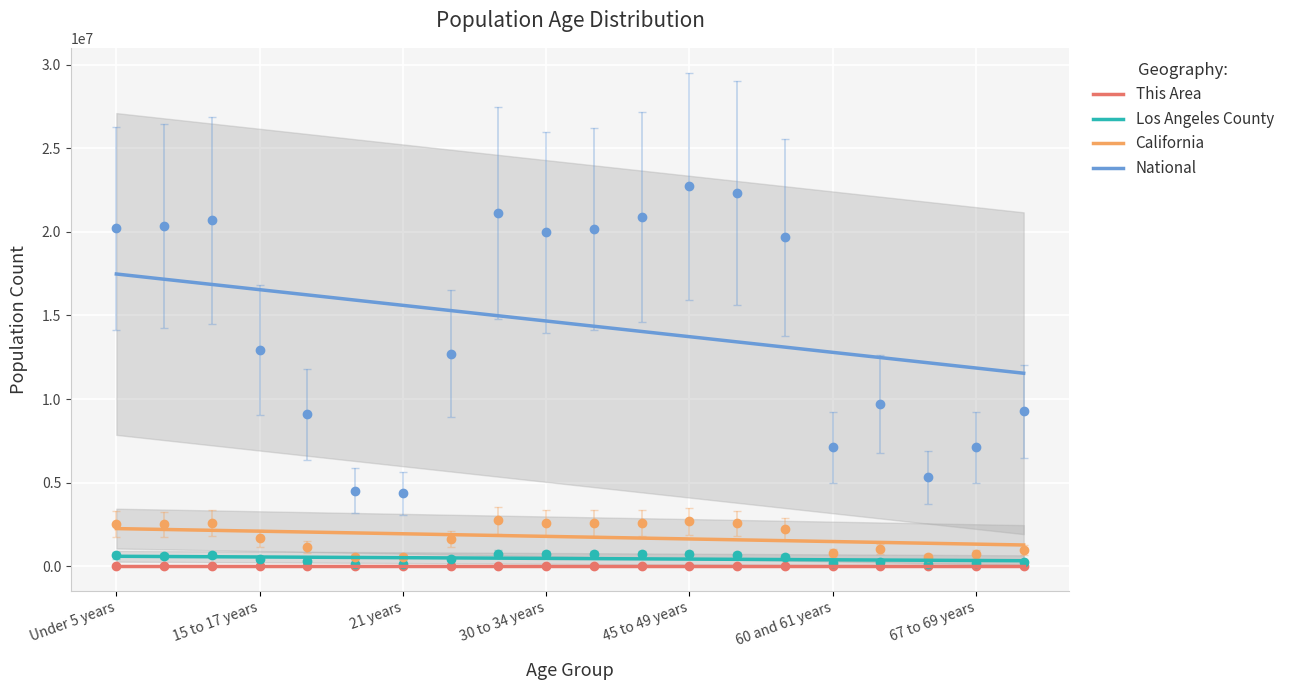

True or false: Los Angeles County has a value of 199433 at 45 to 49 years.

False